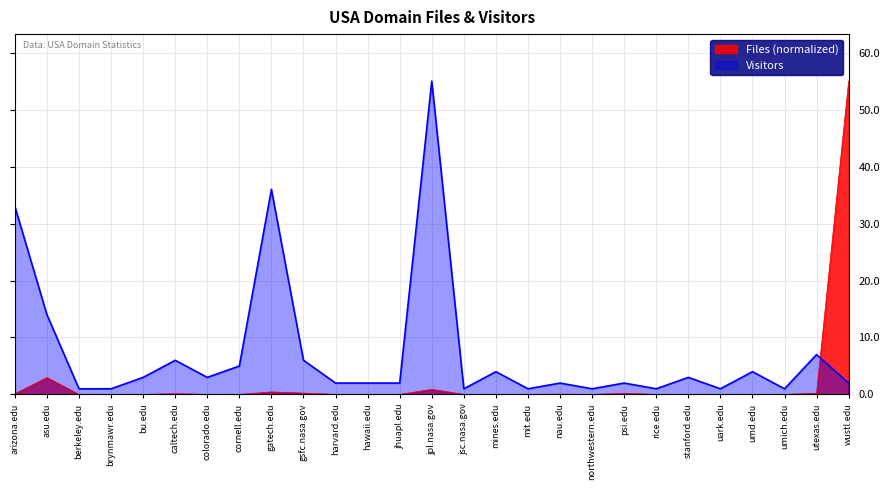

True or false: Visitors and Files (normalized) intersect in this chart.

True